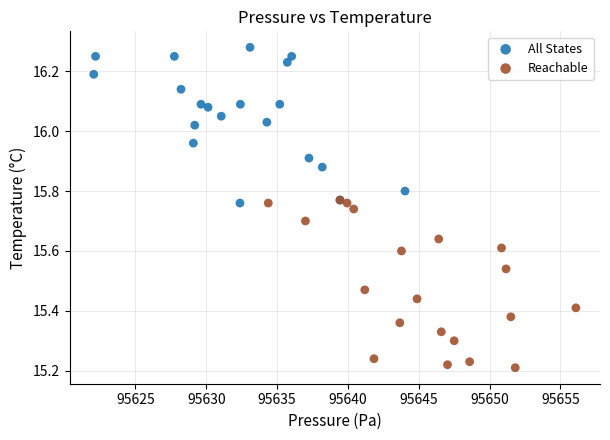

What are all the series names shown in the legend?

All States, Reachable